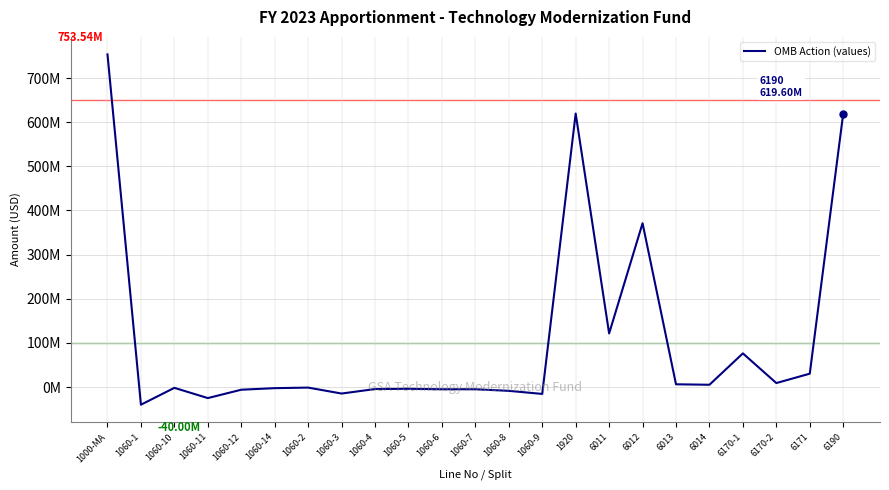

What is the sum of all values?

2478391000